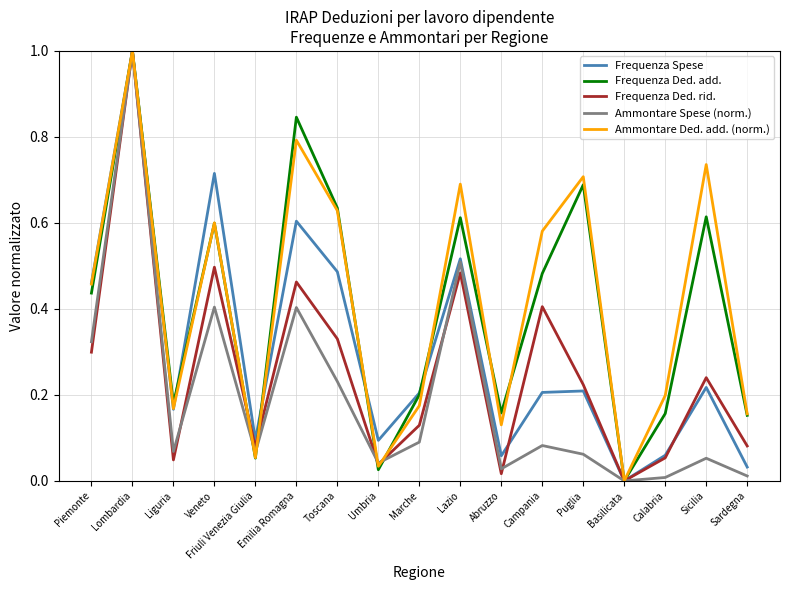

Is the value of Ammontare Ded. add. (norm.) at Veneto greater than the value of Ammontare Spese (norm.) at Toscana?

Yes